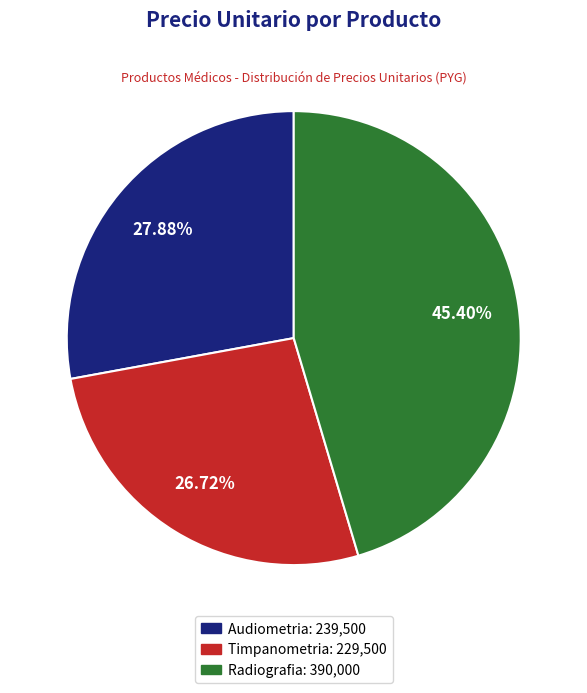

Rank the categories by value from highest to lowest.

Radiografia, Audiometria, Timpanometria